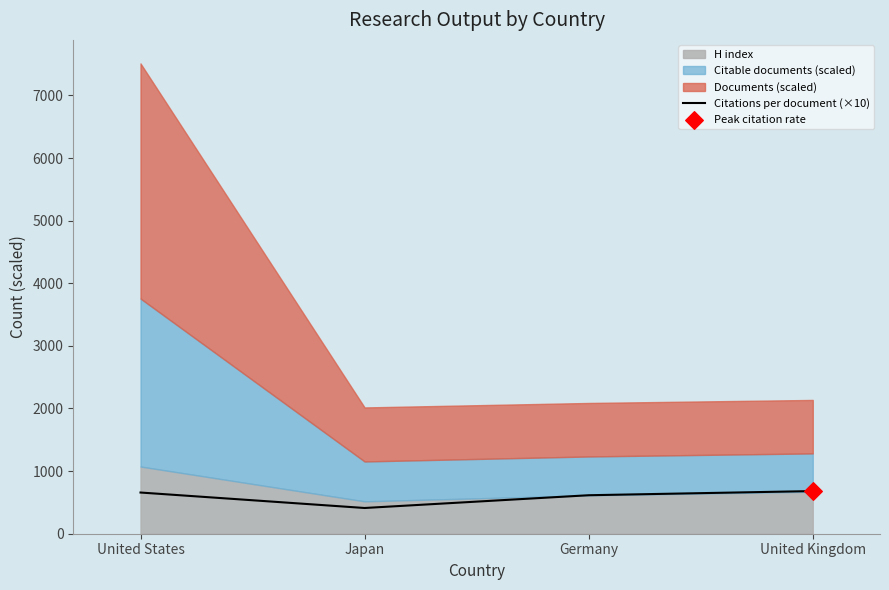

Between Japan and United States, which is larger?

United States